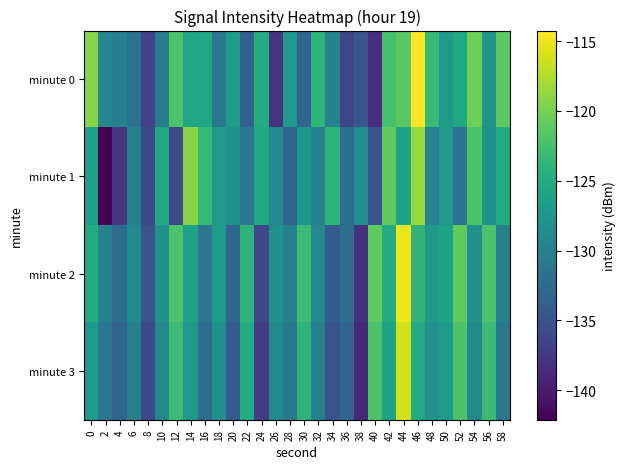

Rank the series at 50 from lowest to highest value.

minute 1, minute 3, minute 0, minute 2